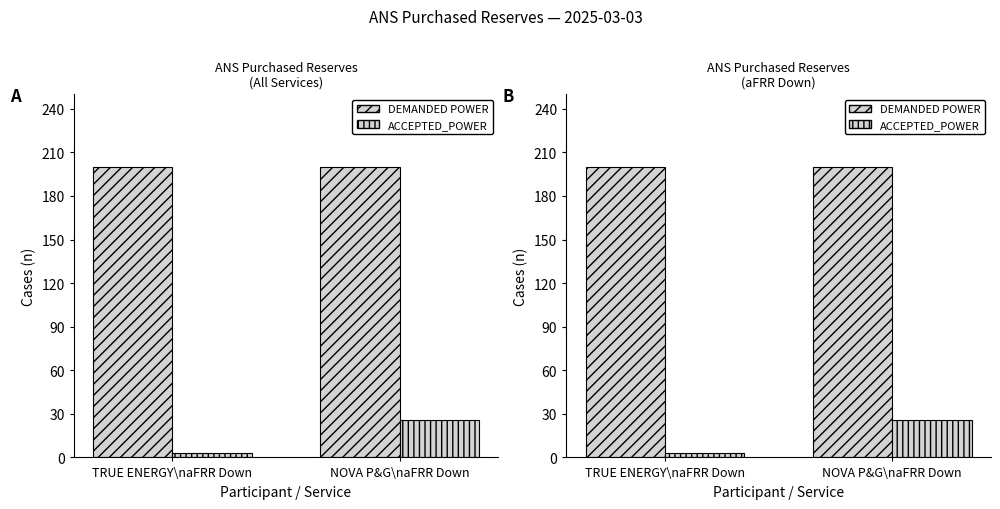

What are all the series names shown in the legend?

DEMANDED POWER, ACCEPTED_POWER